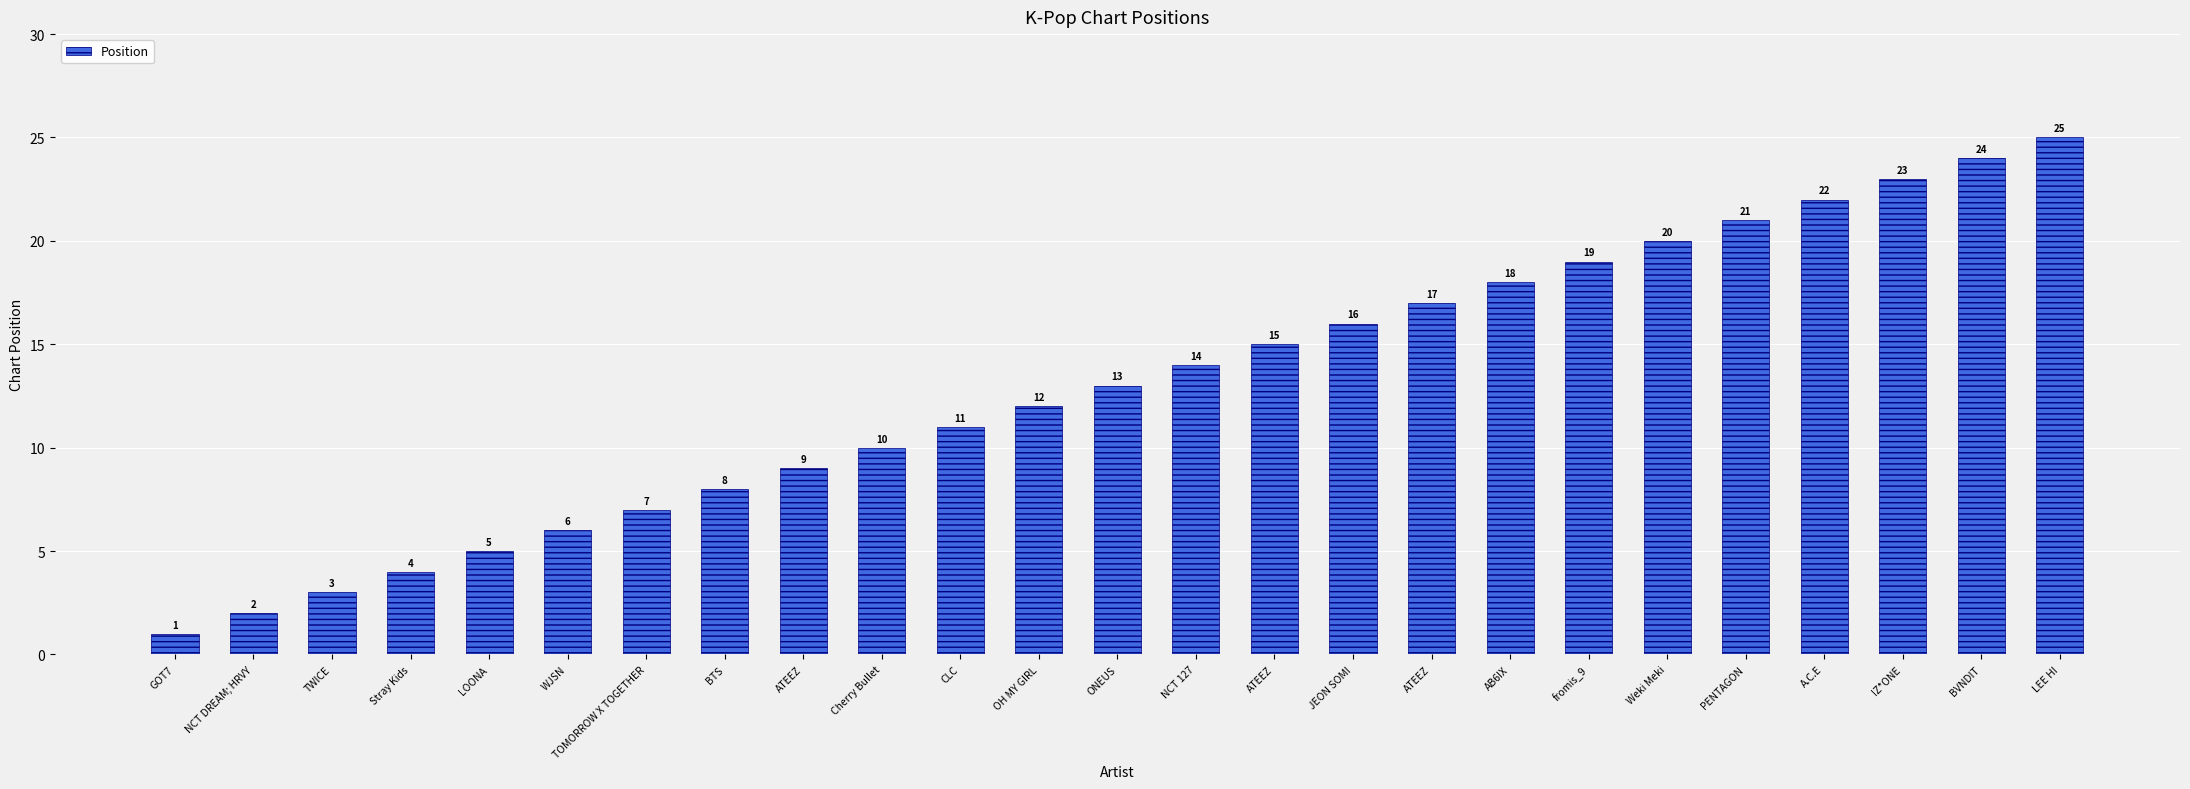

Reading right to left, transcribe all the data shown in this chart.

25	24	23	22	21	20	19	18	17	16	15	14	13	12	11	10	9	8	7	6	5	4	3	2	1